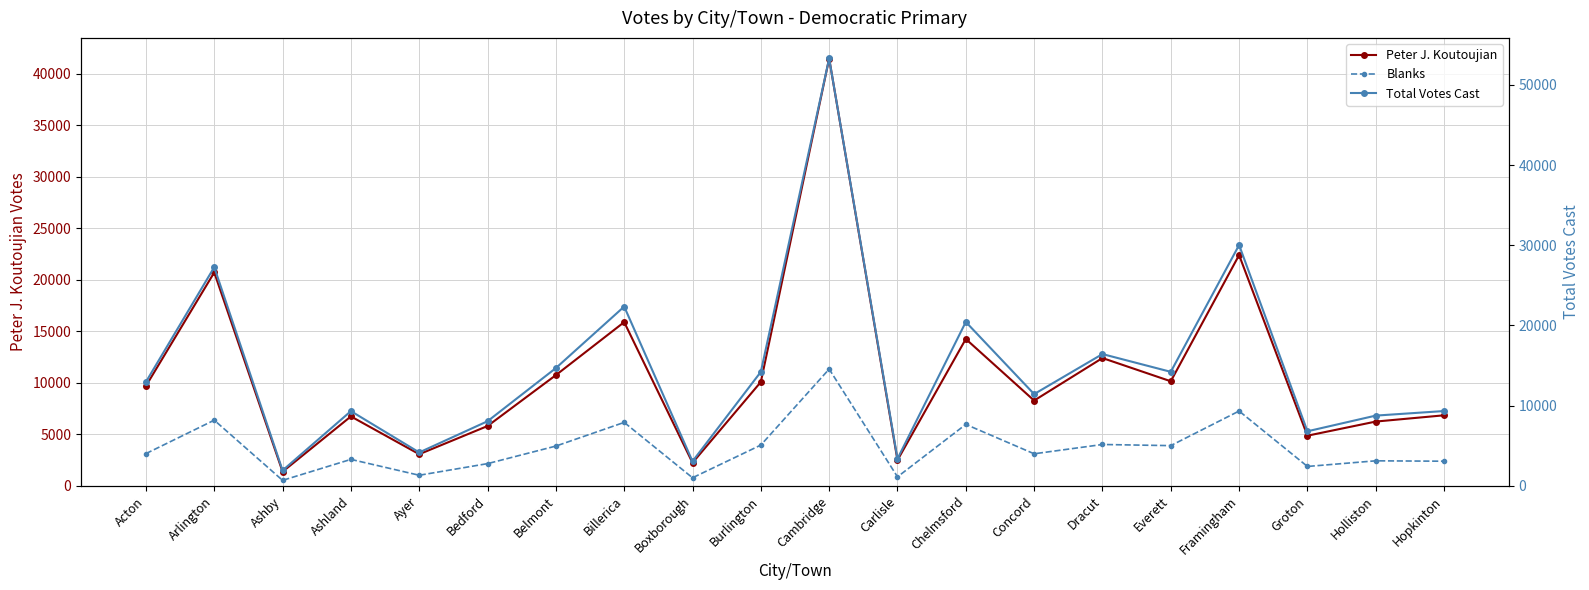

What is the label of the 16th point from the right?

Ayer